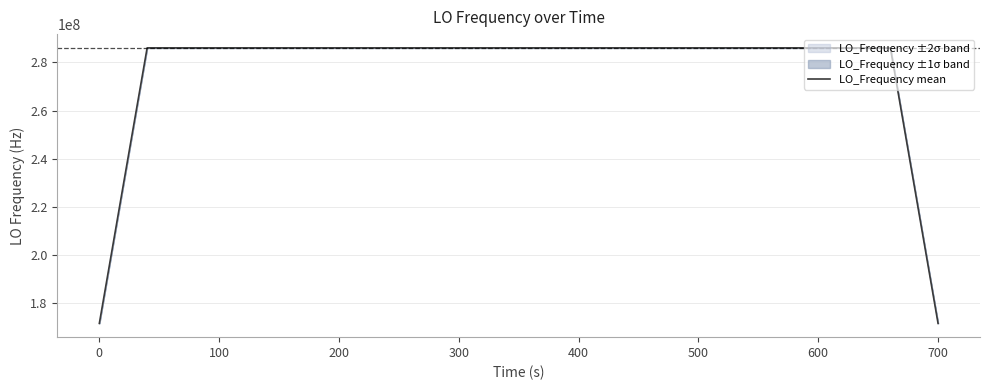

What is the lowest value of the LO_Frequency mean series?

171628200.3